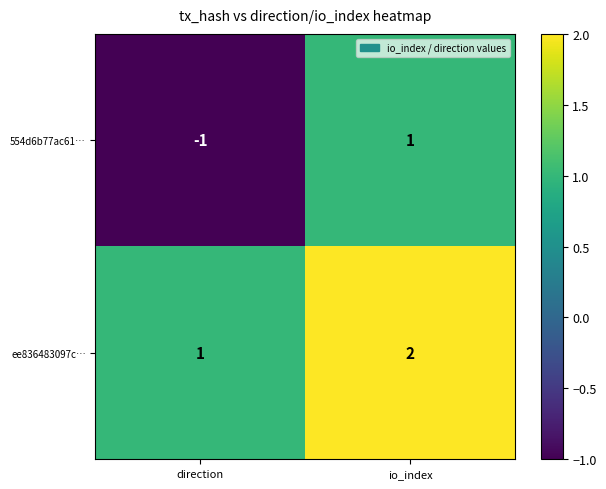

The ee836483097c… series shows 1 at io_index. True or false?

False